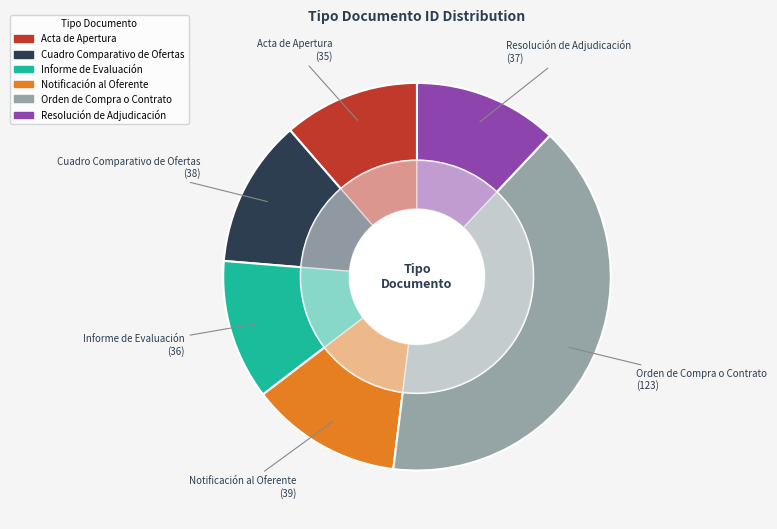

Rank the categories by value from highest to lowest.

Orden de Compra o Contrato, Notificación al Oferente, Cuadro Comparativo de Ofertas, Resolución de Adjudicación, Informe de Evaluación, Acta de Apertura